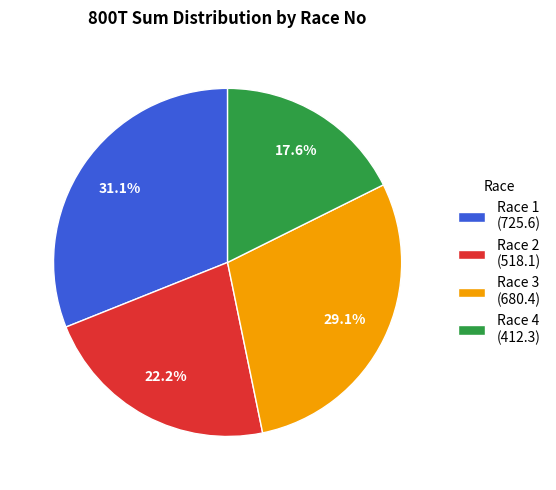

Rank the categories by value from highest to lowest.

Race 1 (725.6), Race 3 (680.4), Race 2 (518.1), Race 4 (412.3)